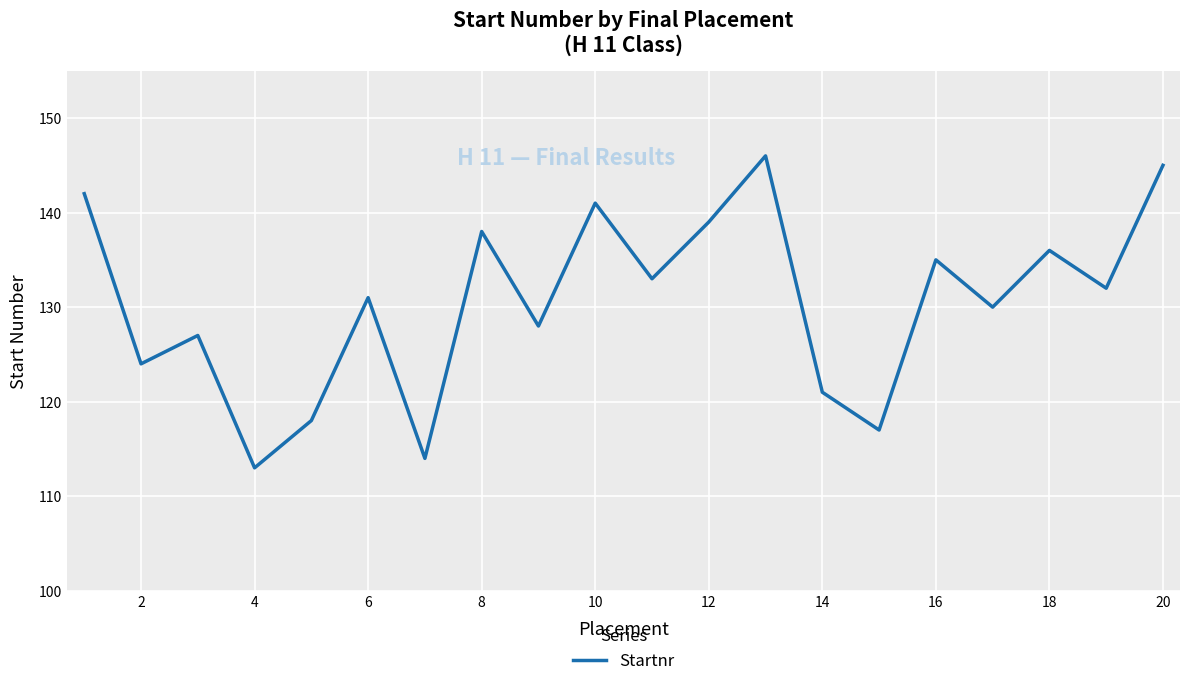

How many lines are shown in the chart?

1